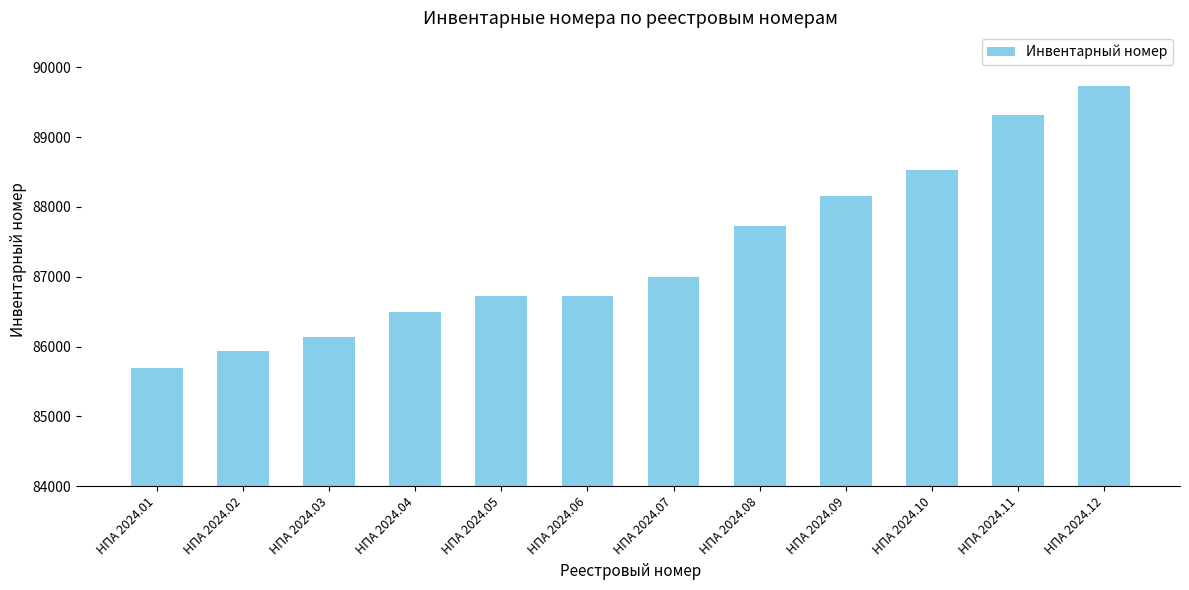

What is the value of the 1st bar from the left?

85700